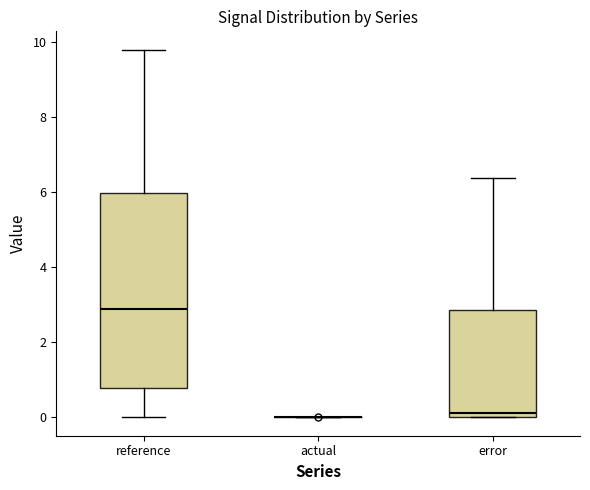

Comparing the boxes themselves (not the whiskers), which one is the tallest?

reference